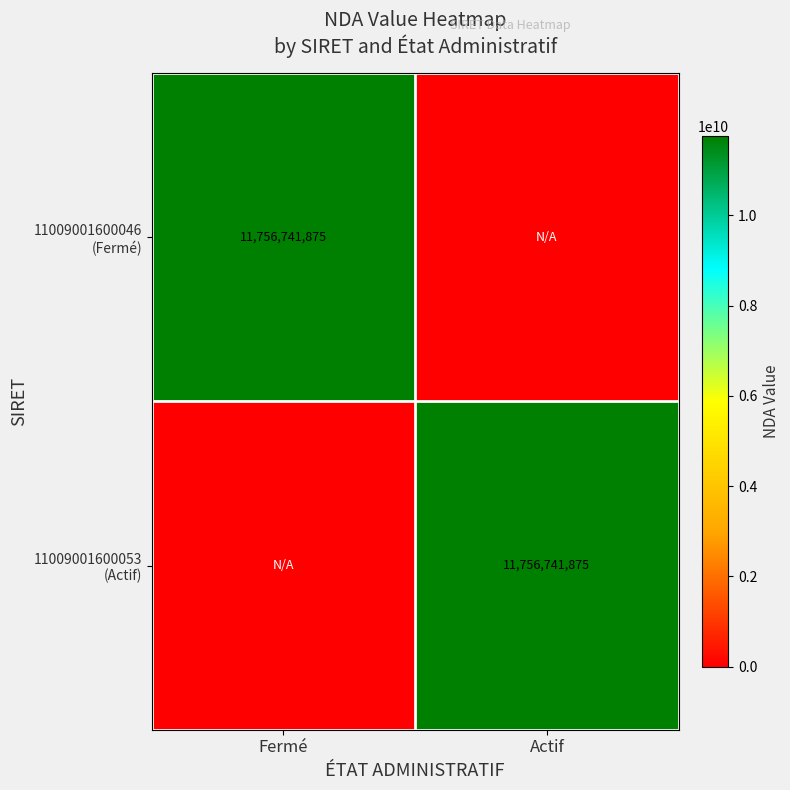

The value of 11009001600053 (Actif) at Fermé is 0. True or false?

True